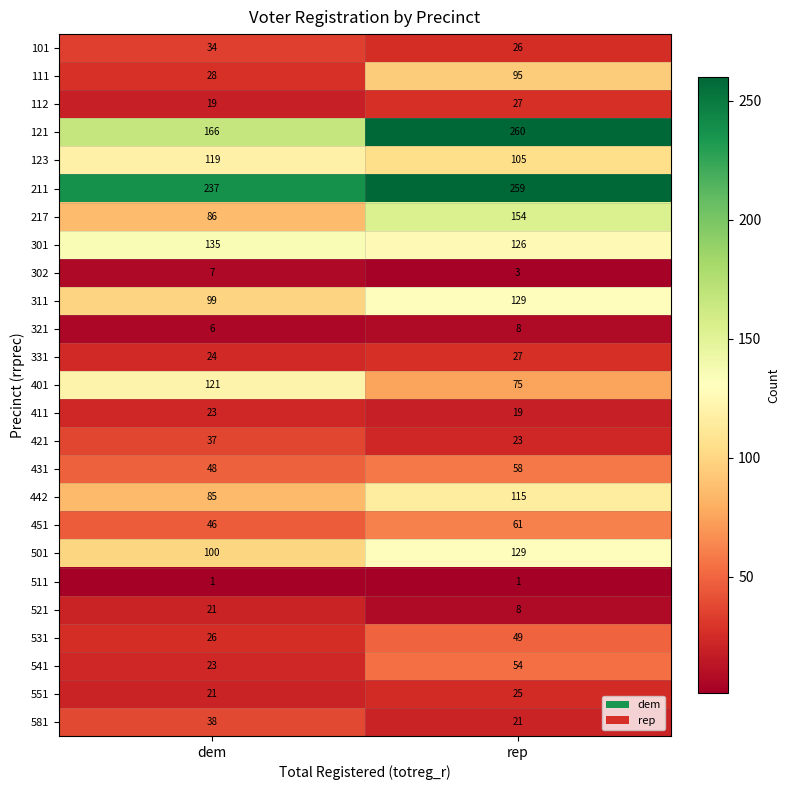

Between dem and rep, which series saw the biggest shift?

121